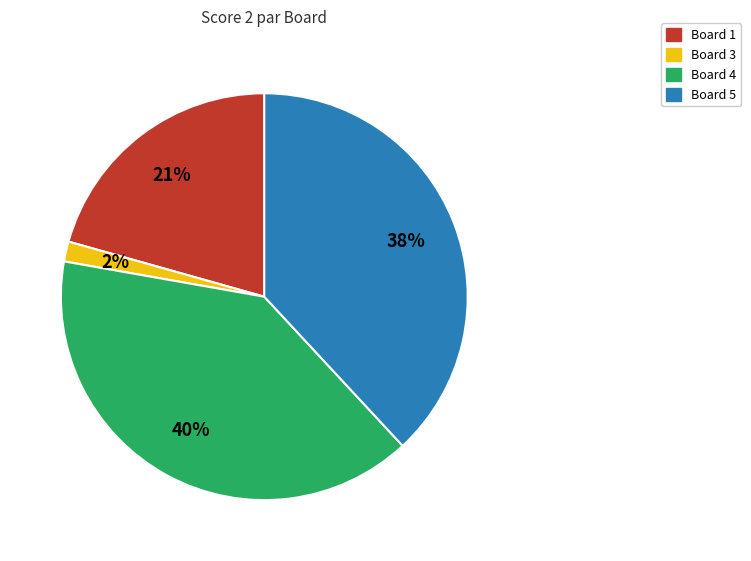

How many slices are in this pie chart?

4